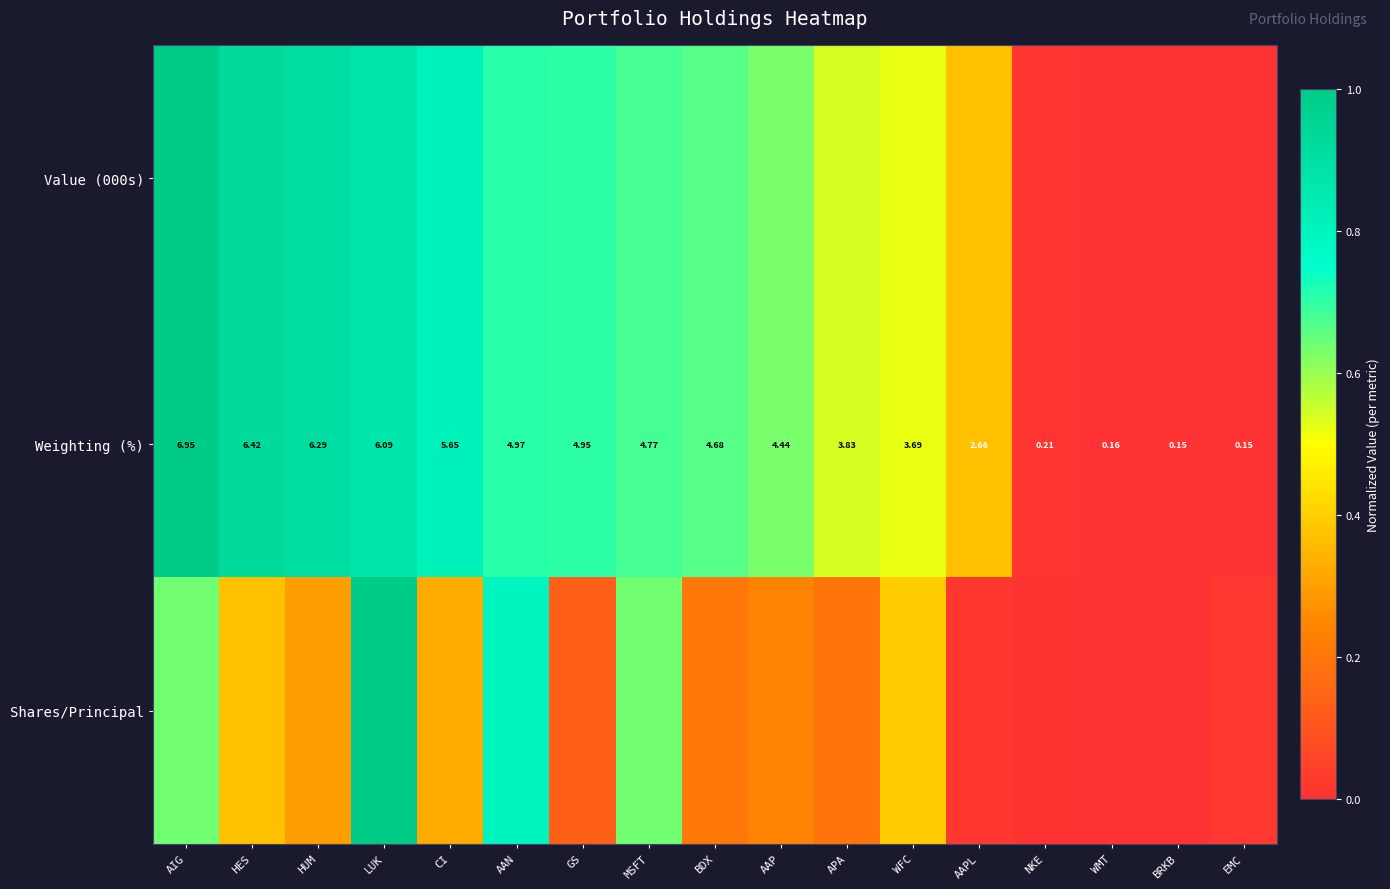

How many data points in Weighting (%) are above 4?

10